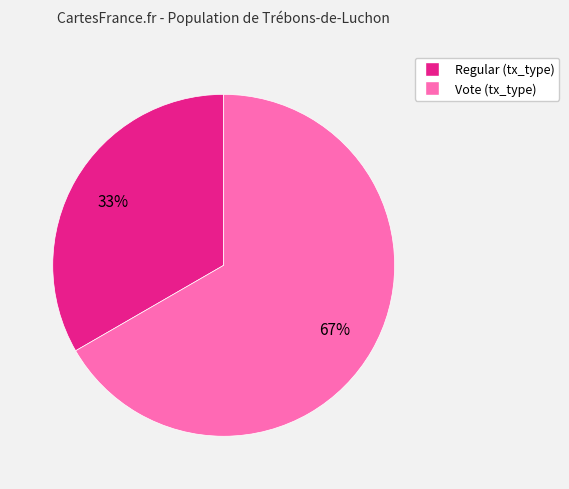

To the nearest percent, what percentage of the pie is Vote?

67%